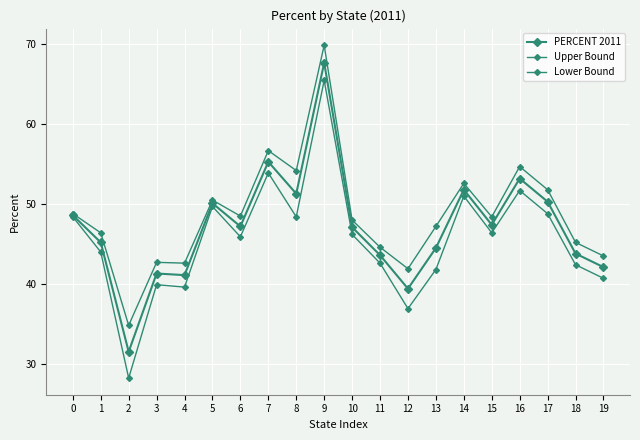

True or false: PERCENT 2011 and Lower Bound intersect in this chart.

False